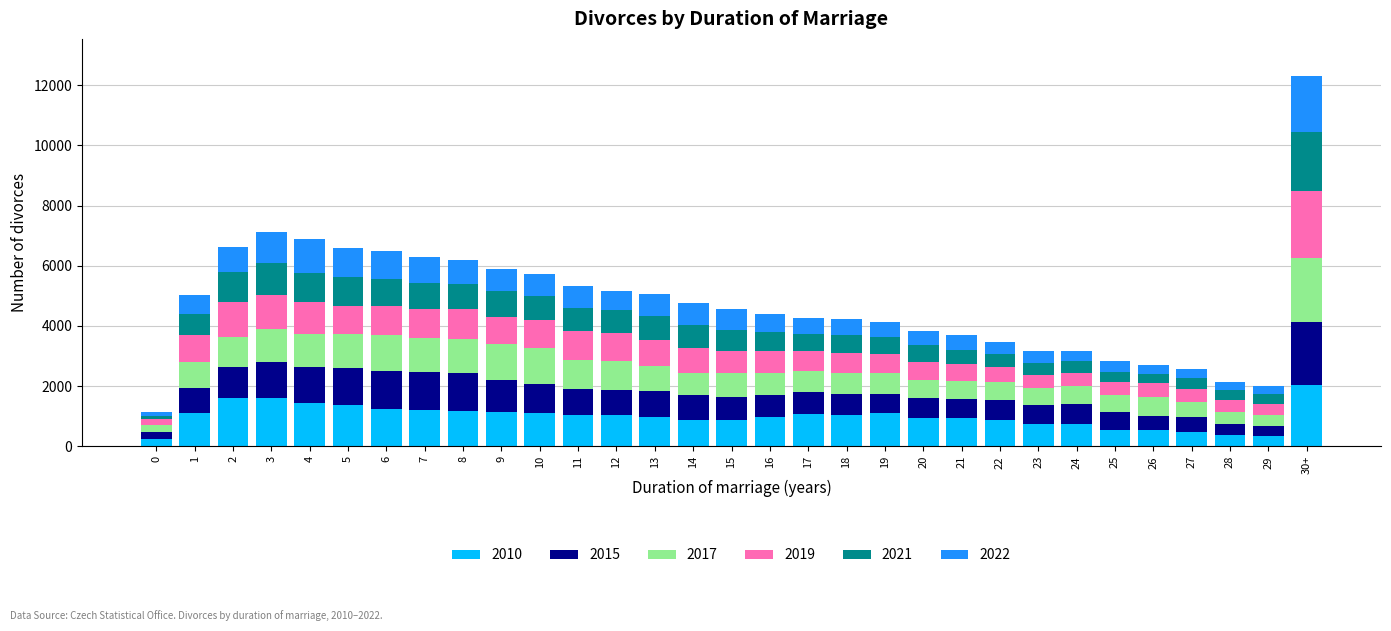

How many bars are there in total?

31